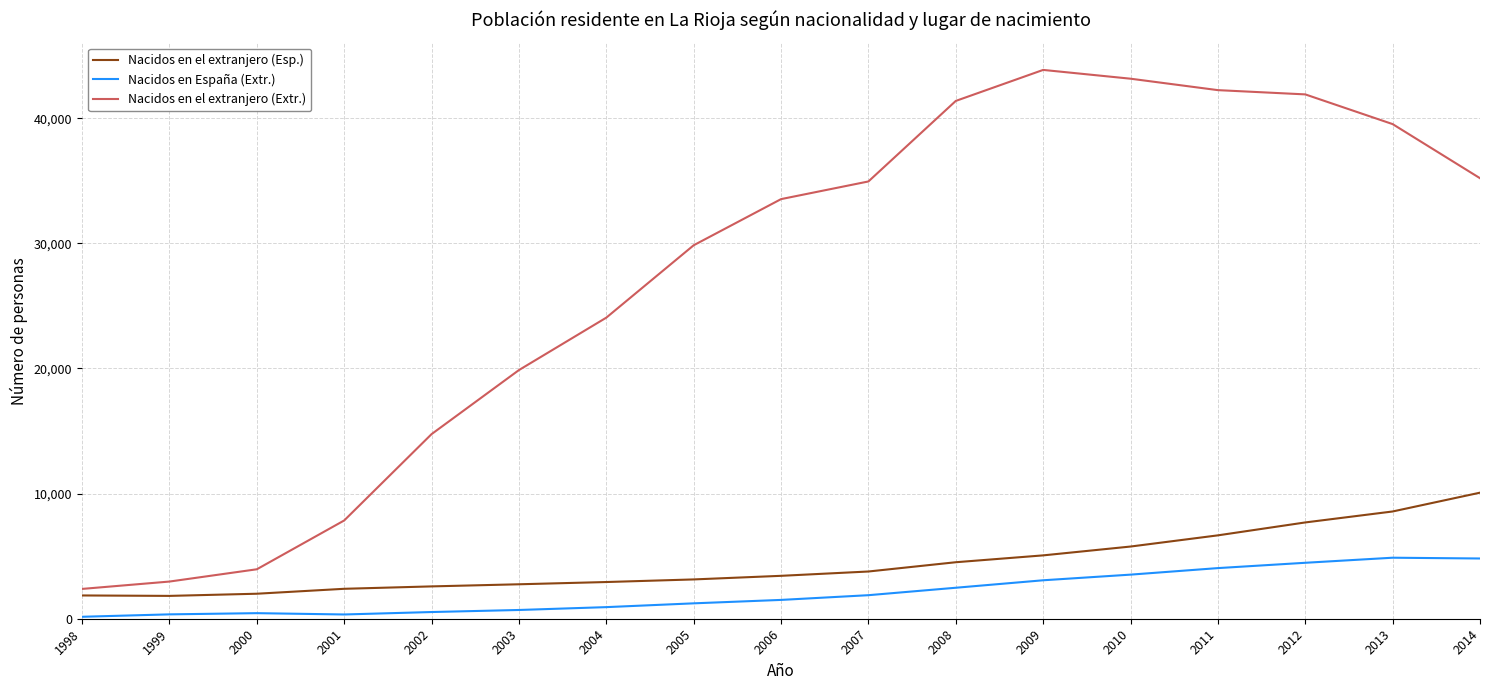

The value of Nacidos en el extranjero (Extr.) at 2013 is 17076. True or false?

False